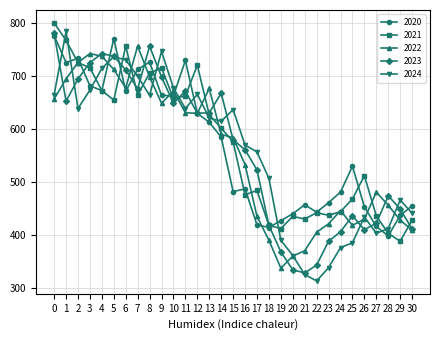

What is the smallest value displayed?

313